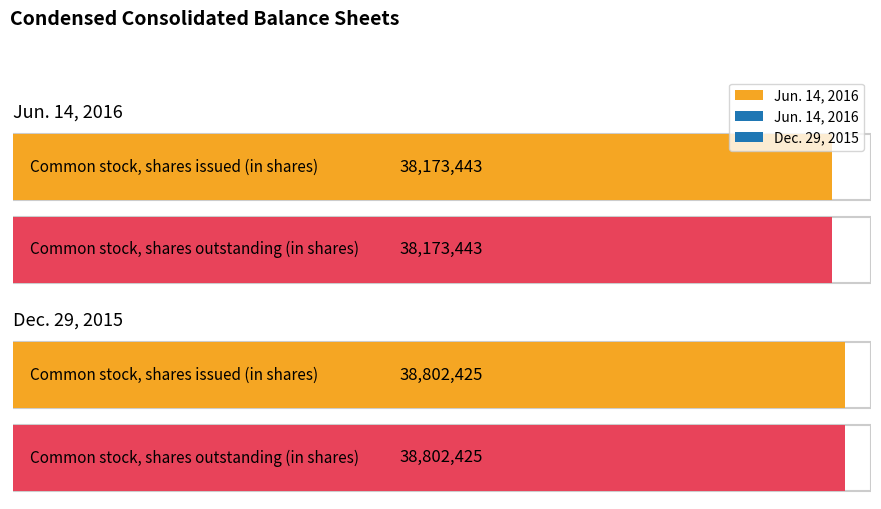

Reading left to right, transcribe all the data shown in this chart.

Jun. 14, 2016: 38173443	38173443
Dec. 29, 2015: 38802425	38802425